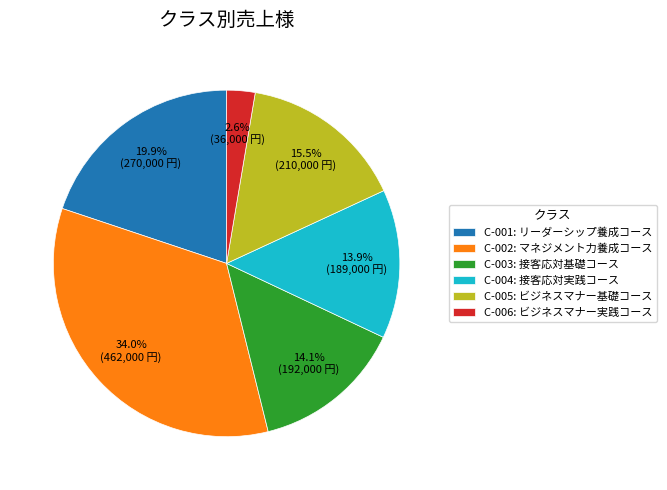

Do C-002: マネジメント力養成コース and C-001: リーダーシップ養成コース together represent more than half of the pie?

Yes